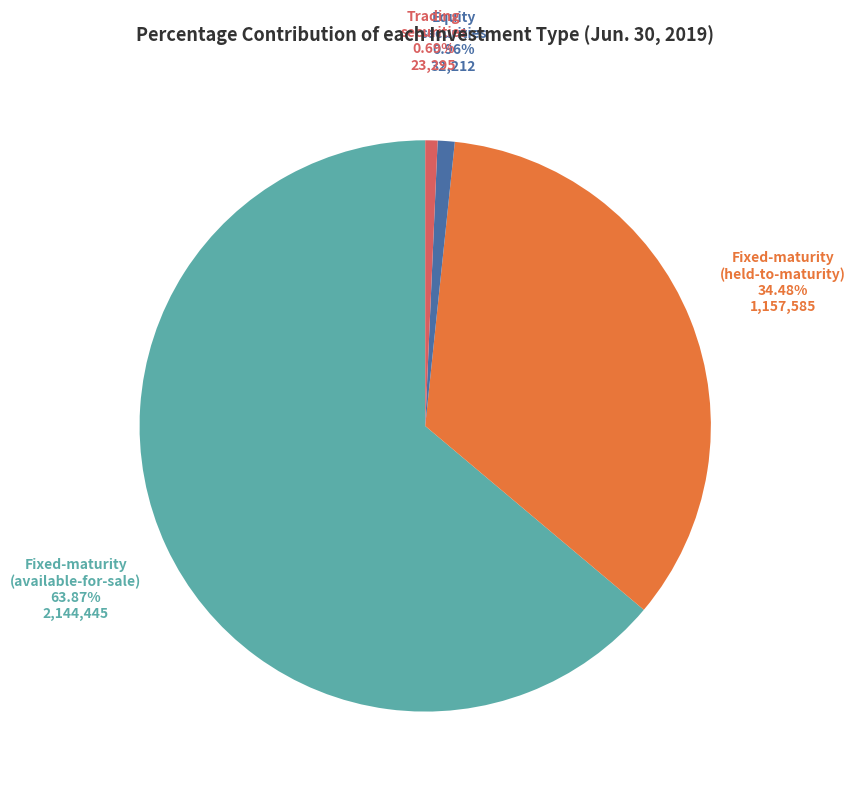

Is the sum of Trading securities and Fixed-maturity (available-for-sale) greater than half?

Yes